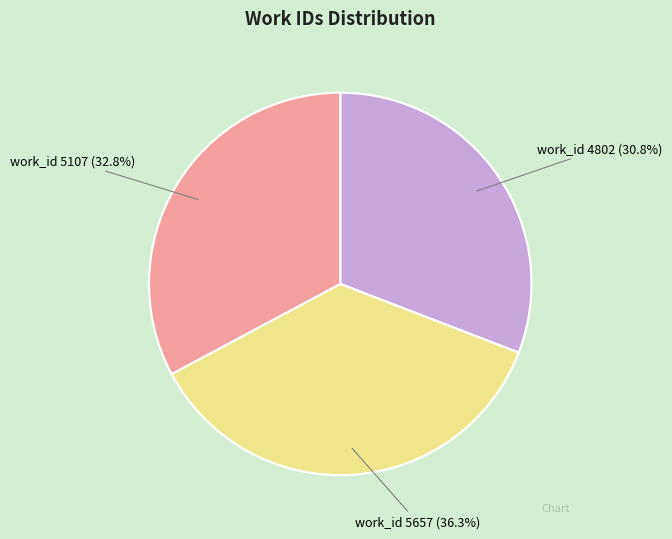

Which slice is the largest?

work_id 5657